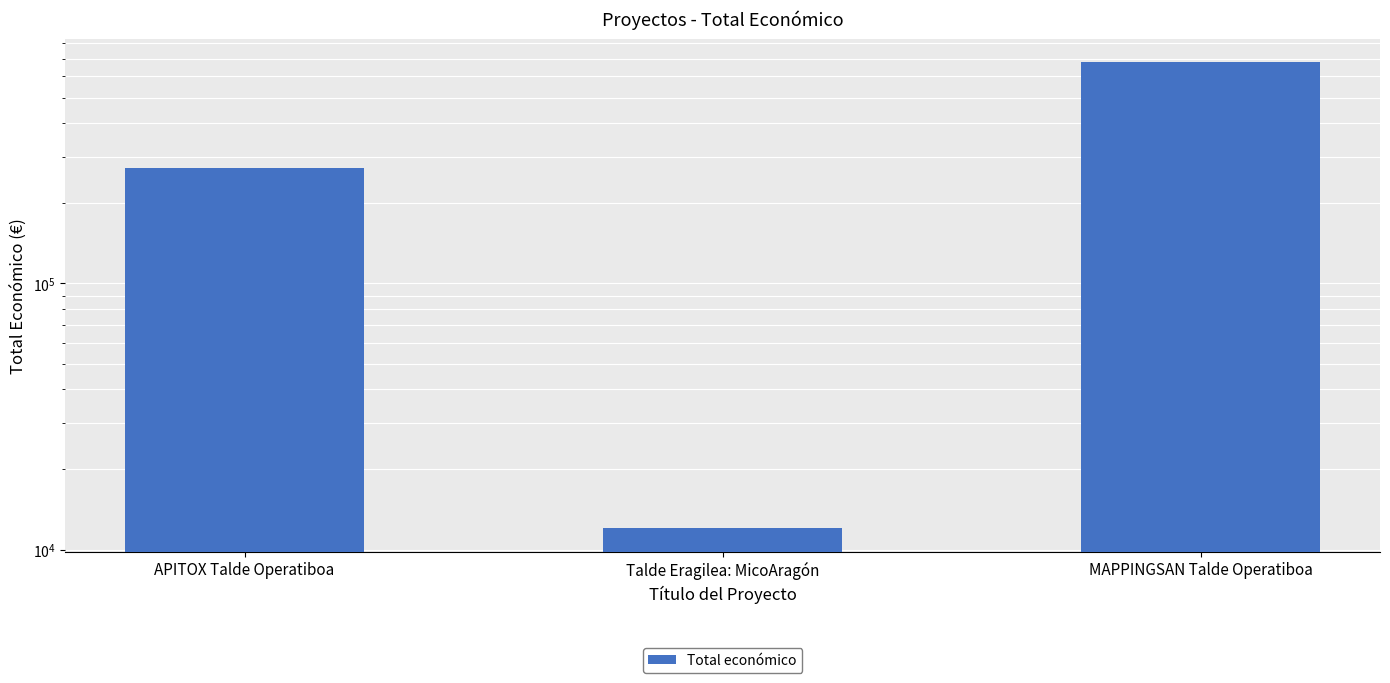

Are the bars horizontal?

No